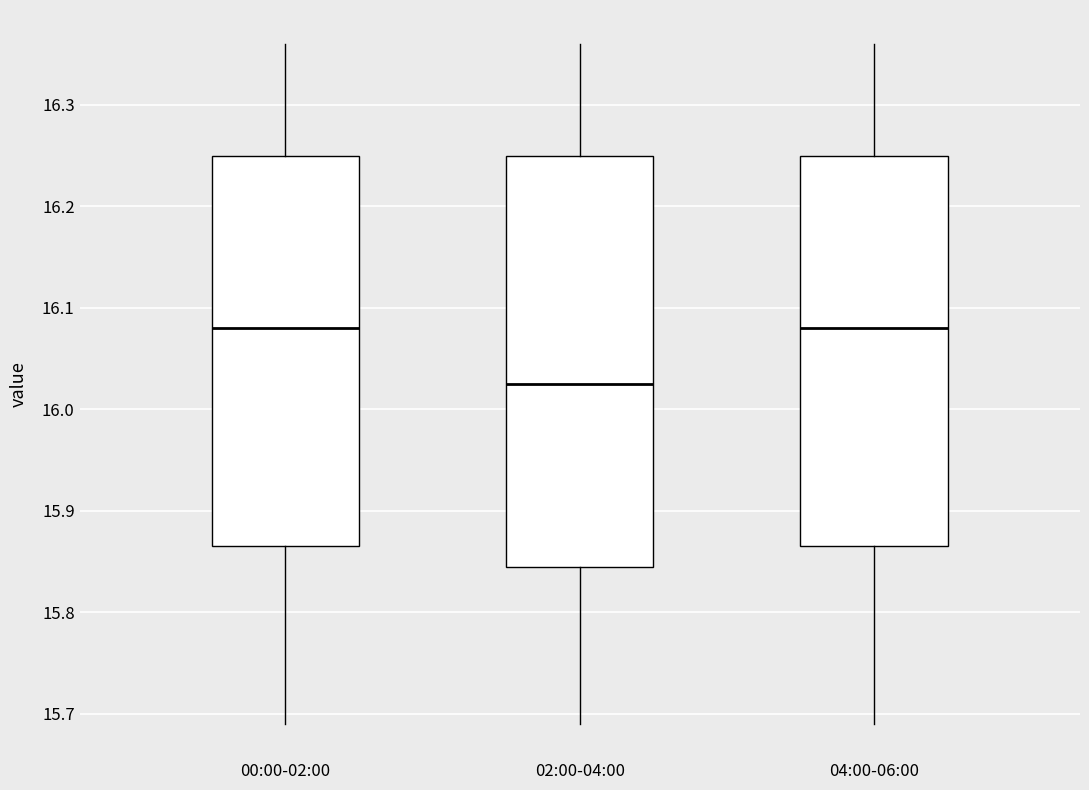

Which box has the lowest median line?

02:00-04:00